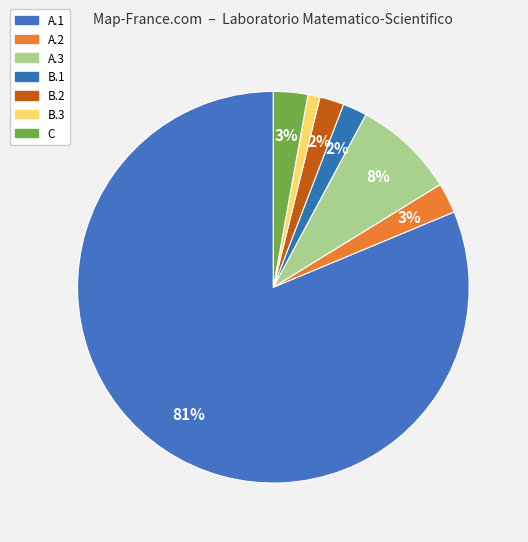

Count the number of slices in the pie.

7